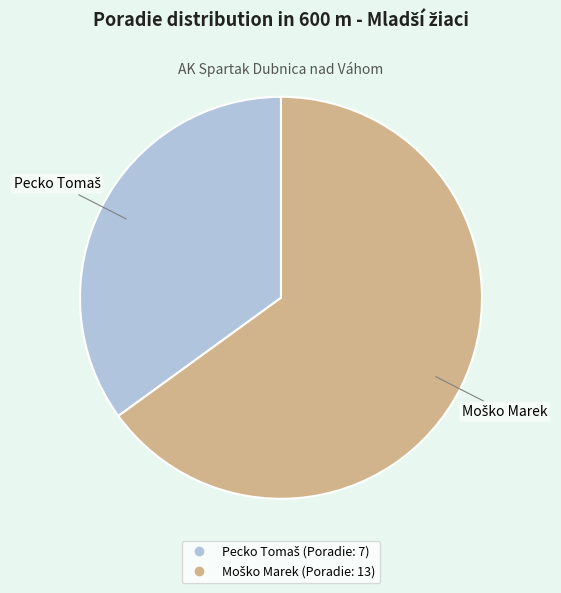

Is there any slice that represents more than half of the pie?

Yes